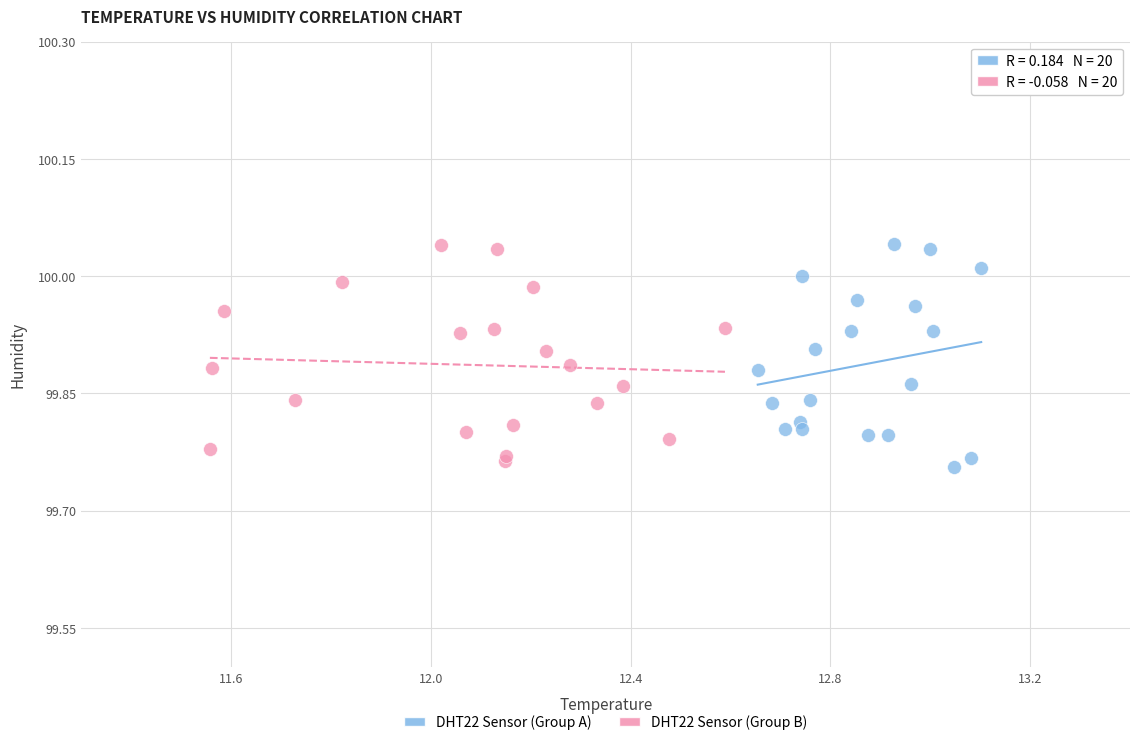

What are all the series names shown in the legend?

DHT22 Sensor (Group A), DHT22 Sensor (Group B)